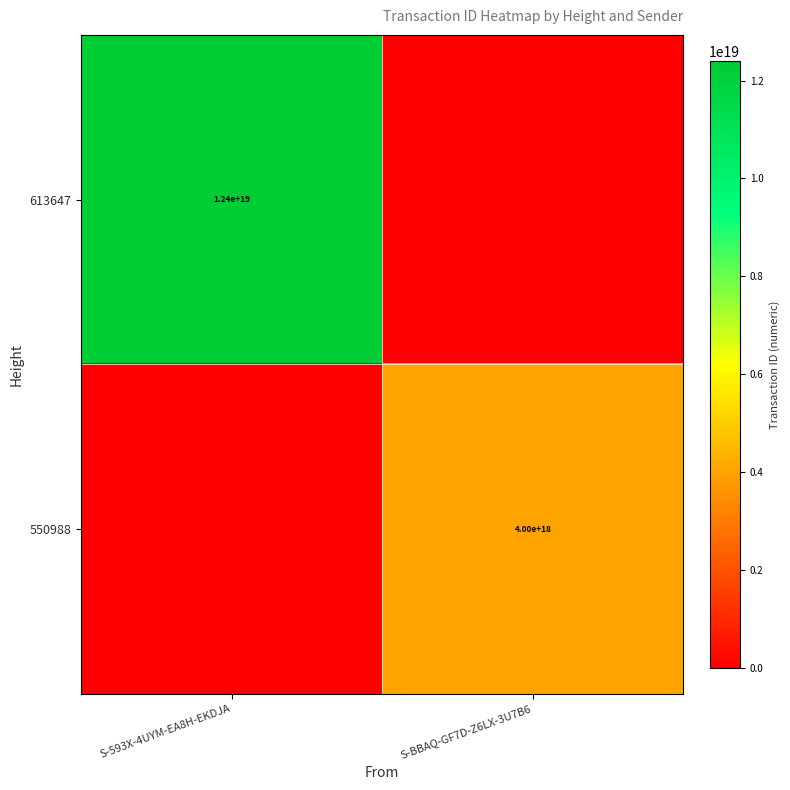

True or false: 550988 has a value of 7101690923802388480 at S-BBAQ-GF7D-Z6LX-3U7B6.

False